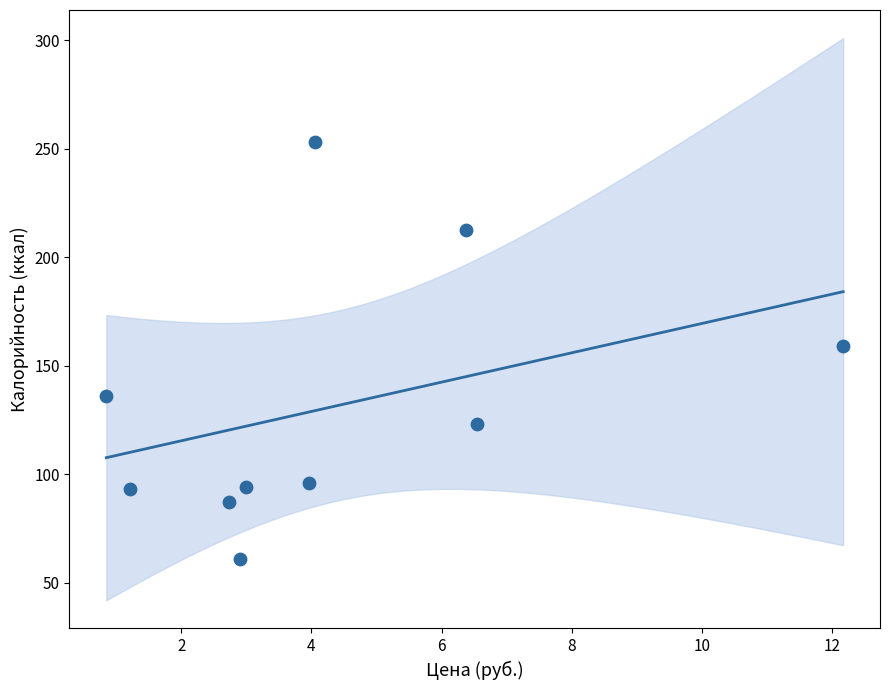

What is the average X value?

4.4